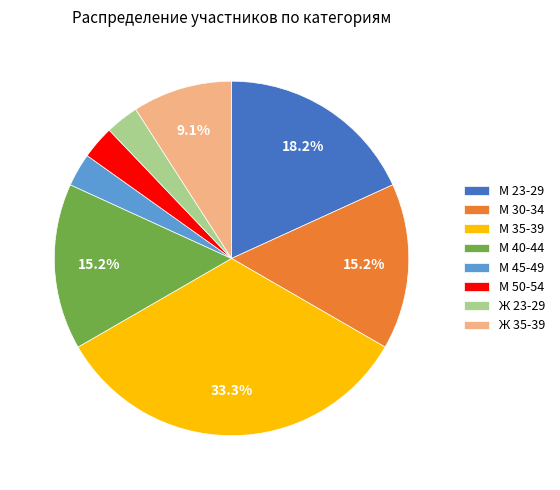

True or false: М 40-44 accounts for 15% of the total.

True